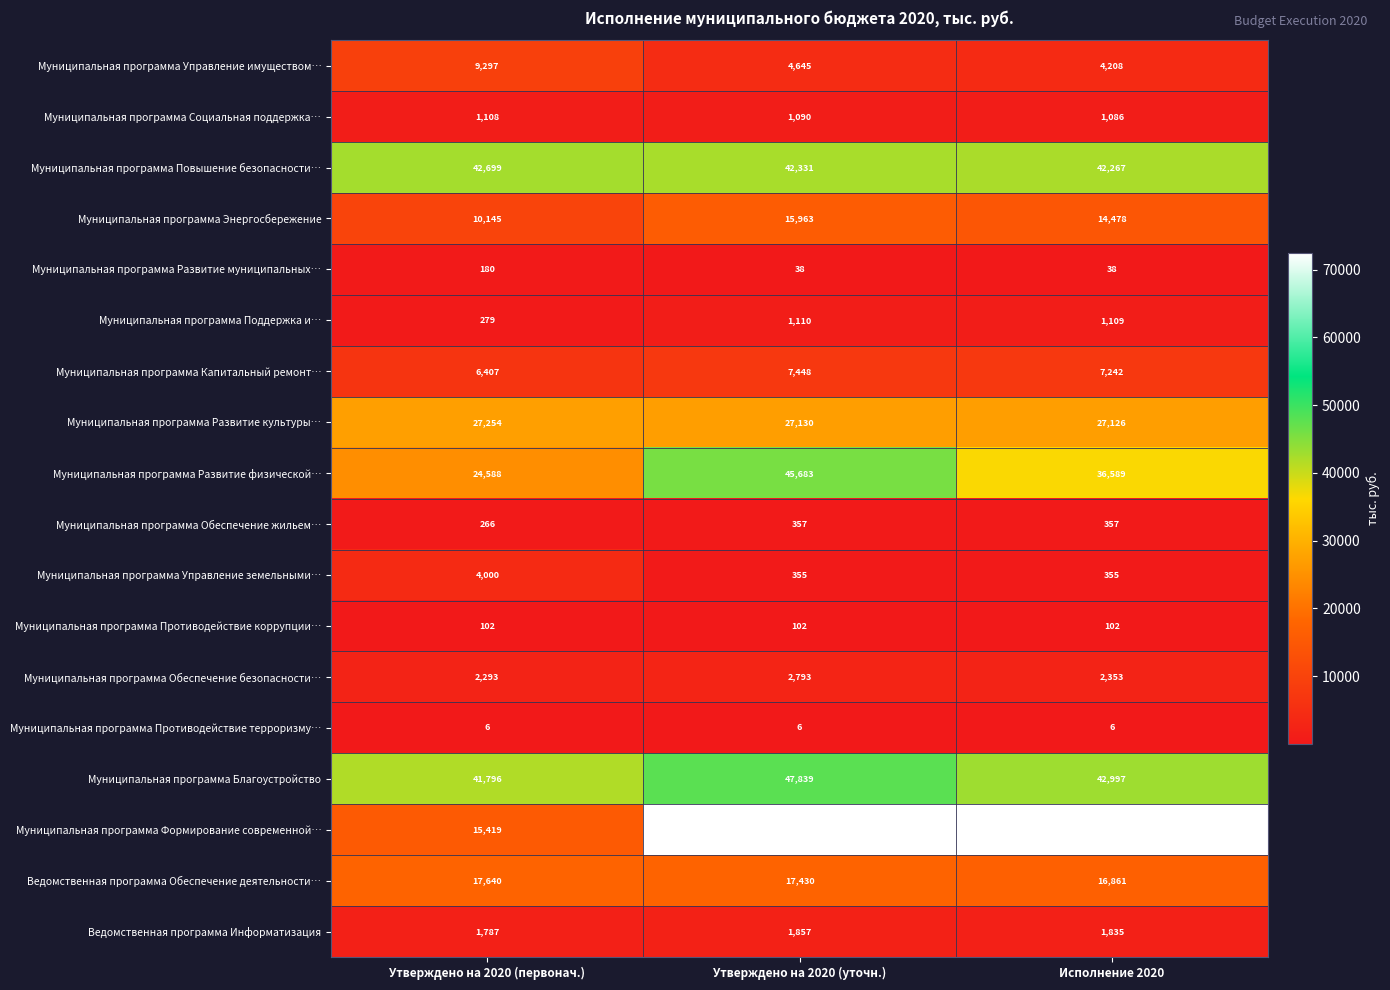

Between Утверждено на 2020 (уточн.) and Исполнение 2020, which series saw the biggest shift?

Муниципальная программа Развитие физической…